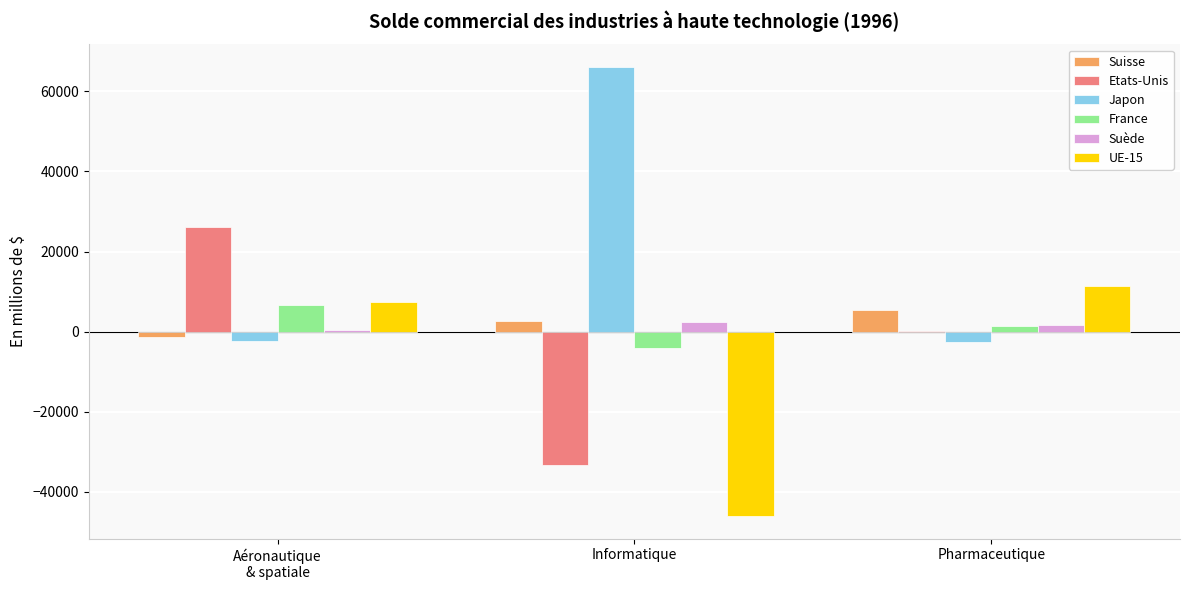

The value of Suède at Informatique is 2384.8. True or false?

True